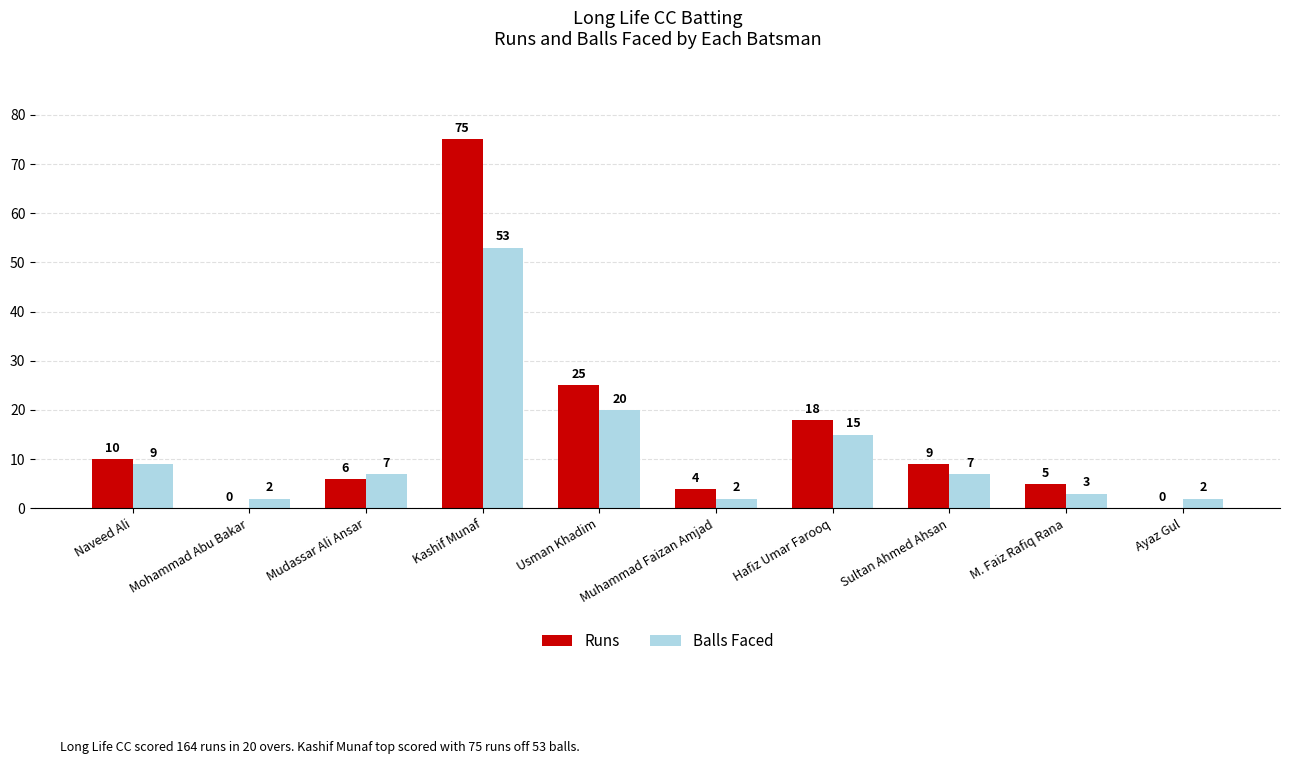

Where does the Balls Faced series first go above 7?

Naveed Ali